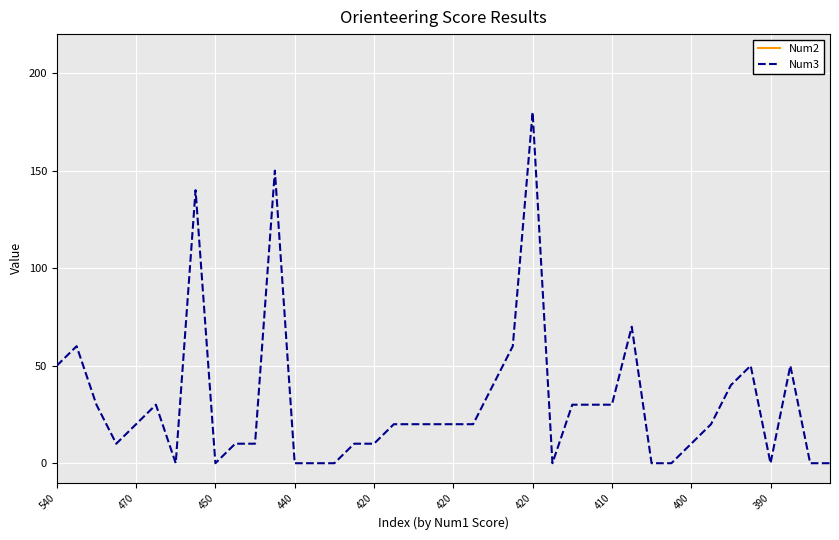

Is the value of Num2 at 390 greater than the value of Num3 at 390?

Yes